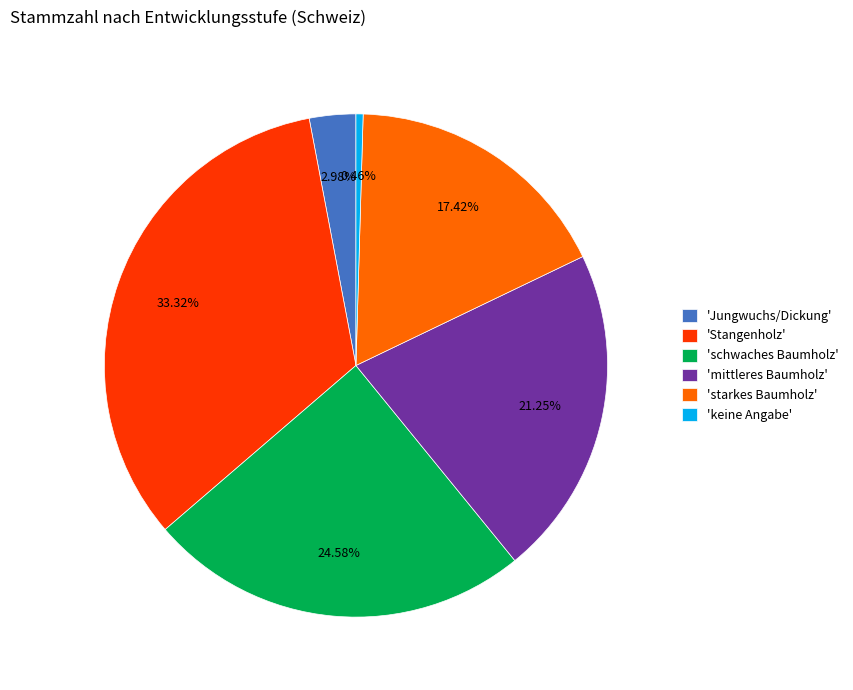

To the nearest percent, what is the average slice percentage?

17%